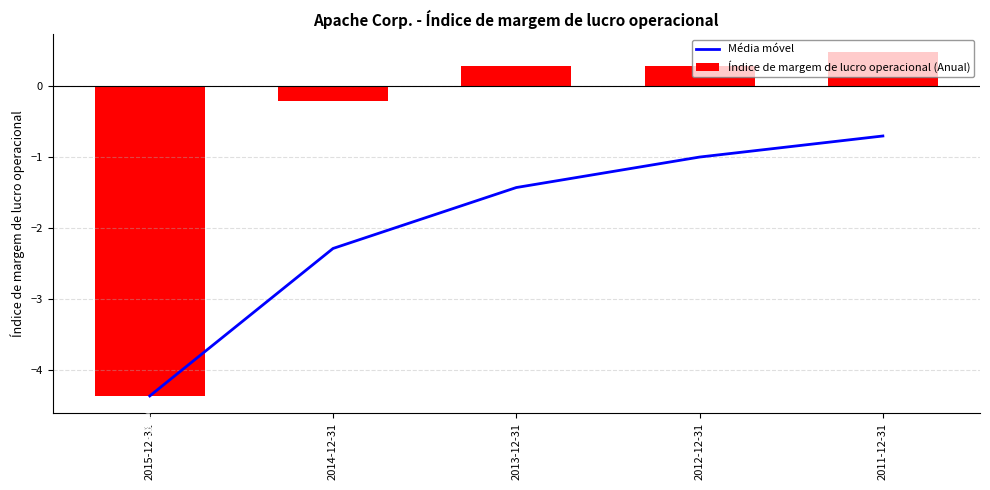

What is the lowest value of the Média móvel series?

-4.4